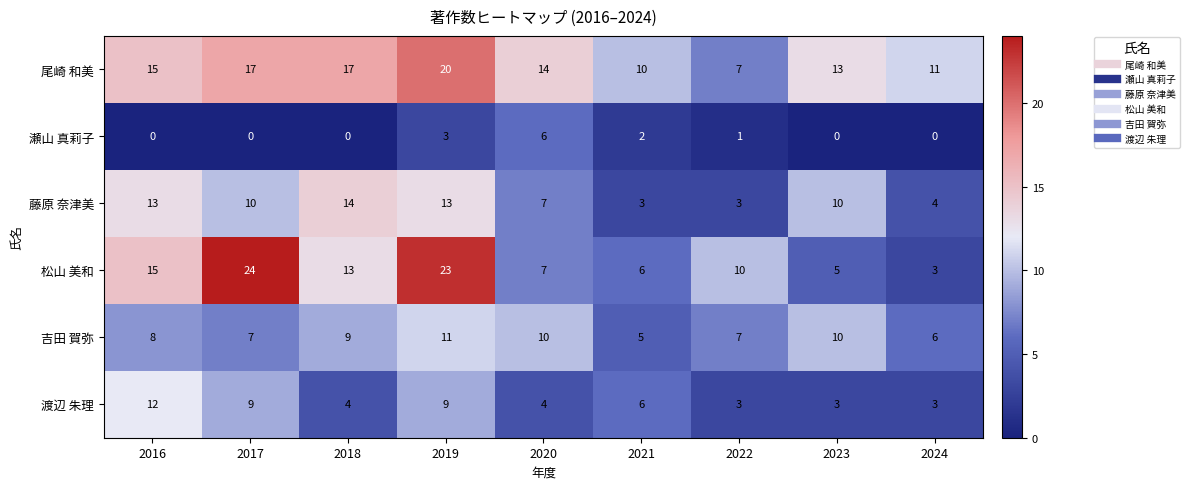

Where is 松山 美和 nearest to the value 13?

2018